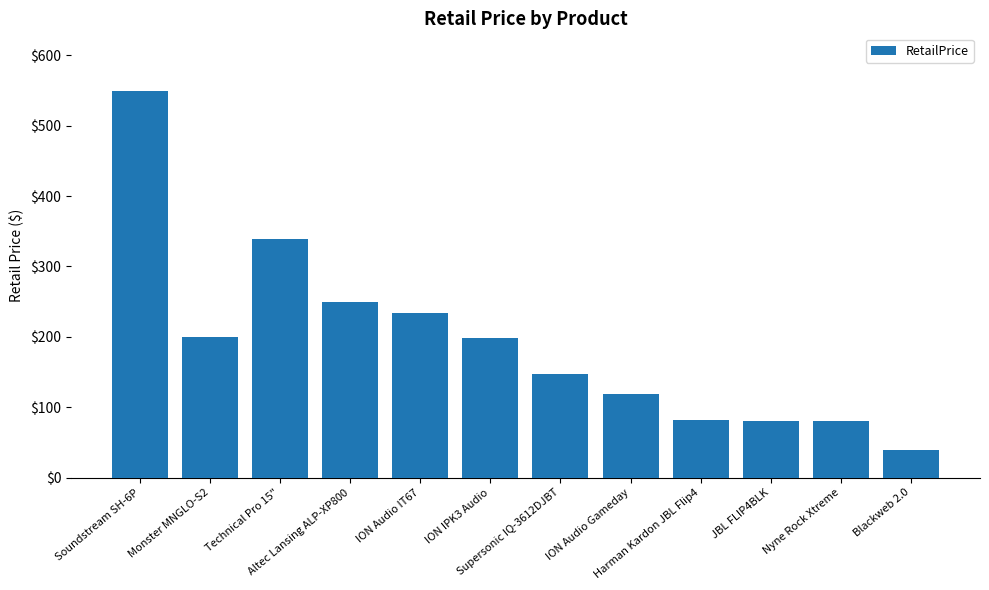

What is the difference between the values at JBL FLIP4BLK and Harman Kardon JBL Flip4?

2.0